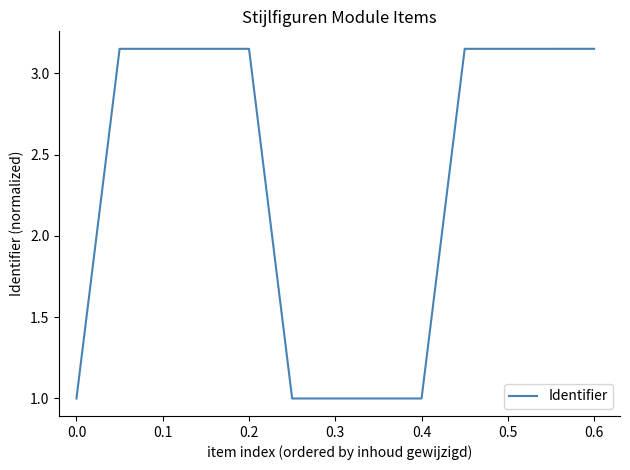

What is the smallest value displayed?

1.0